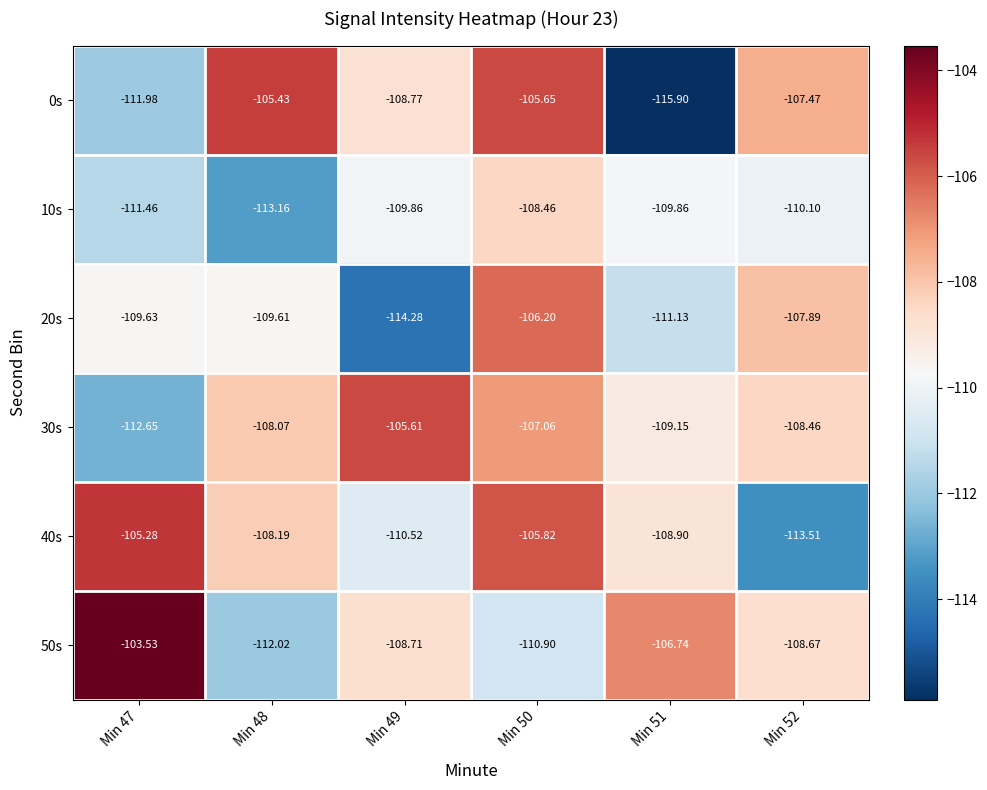

Is the value of 30s at Min 47 greater than the value of 40s at Min 51?

No